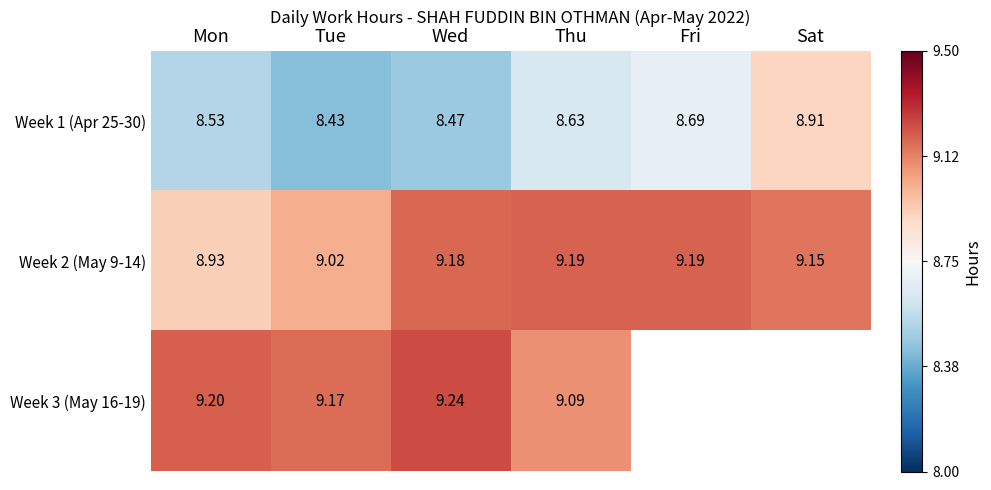

Is it true that Week 1 (Apr 25-30) equals -0.0 at Fri?

False